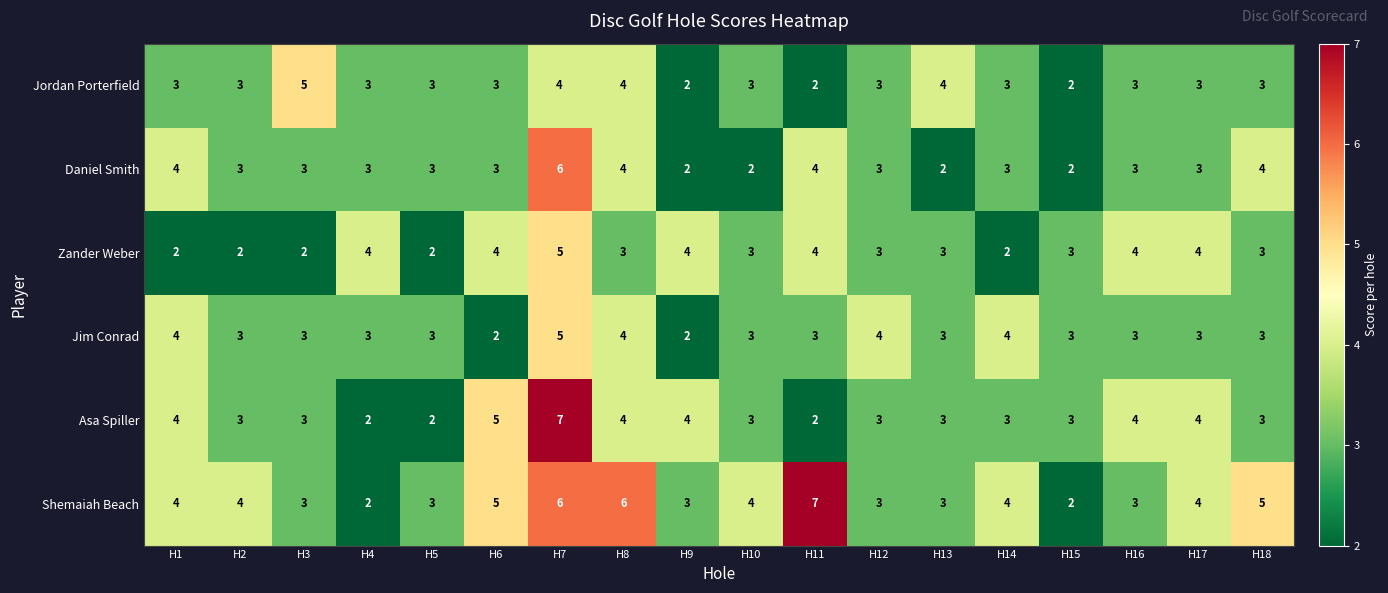

The Zander Weber series shows 4 at H15. True or false?

False